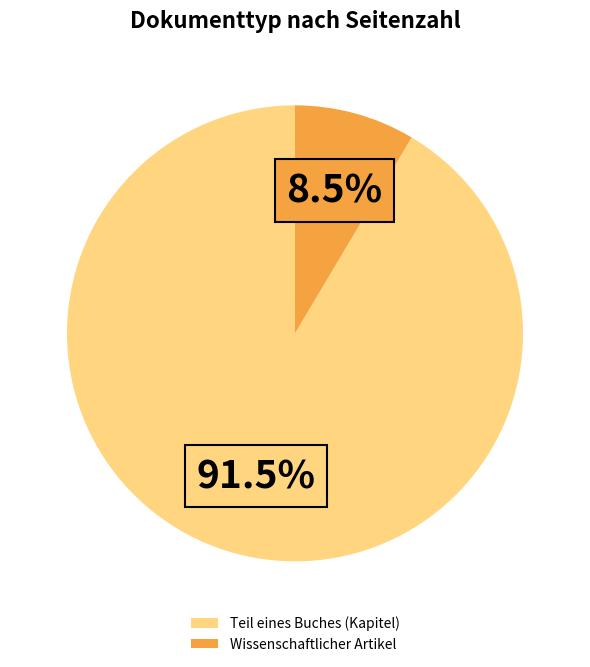

Which has a higher value, Wissenschaftlicher Artikel or Teil eines Buches (Kapitel)?

Teil eines Buches (Kapitel)